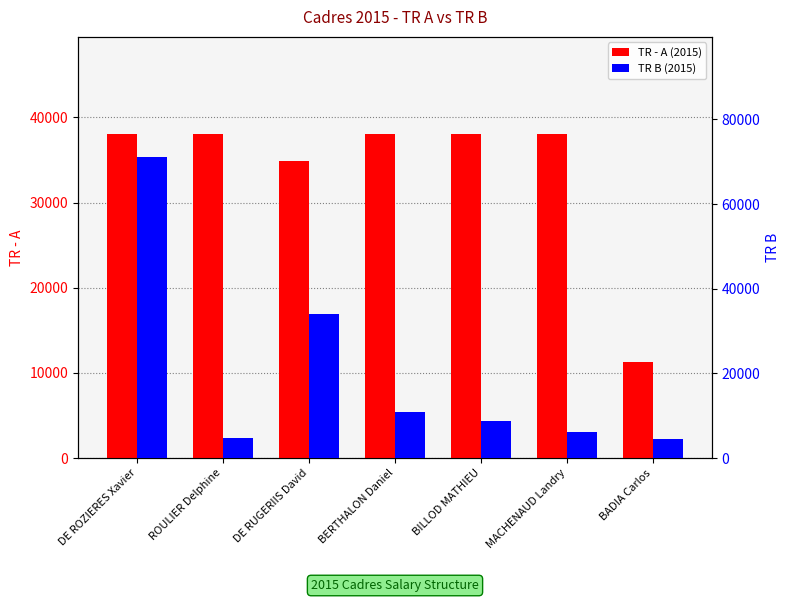

The TR B (2015) series shows 1083.0 at BADIA Carlos. True or false?

False